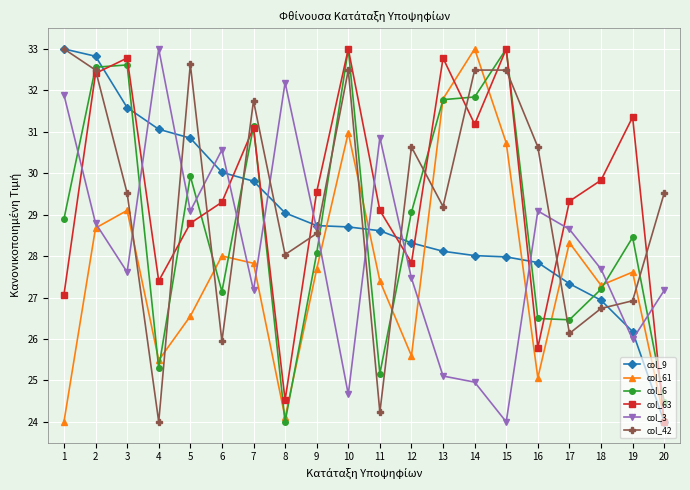

How many lines are shown in the chart?

6